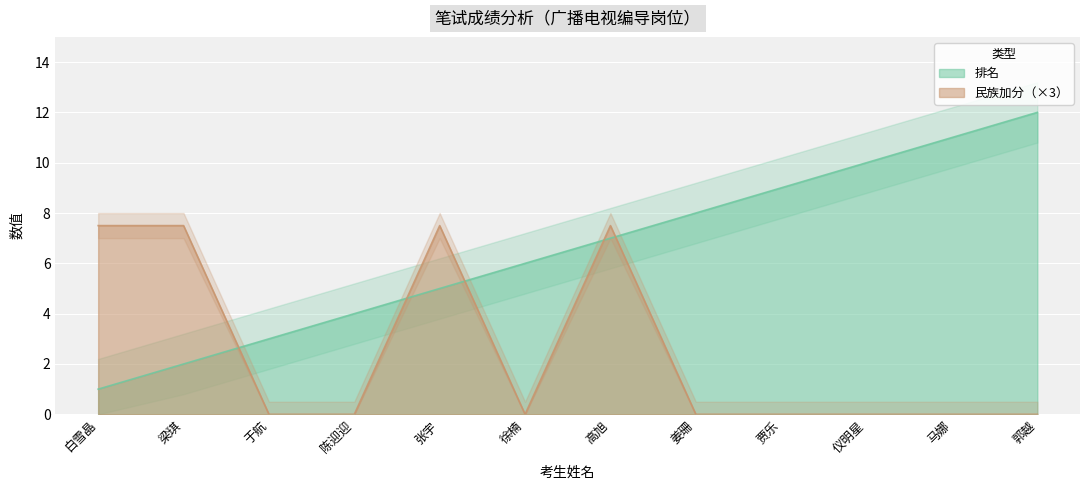

What is the label of the 12th point from the right?

白雪晶